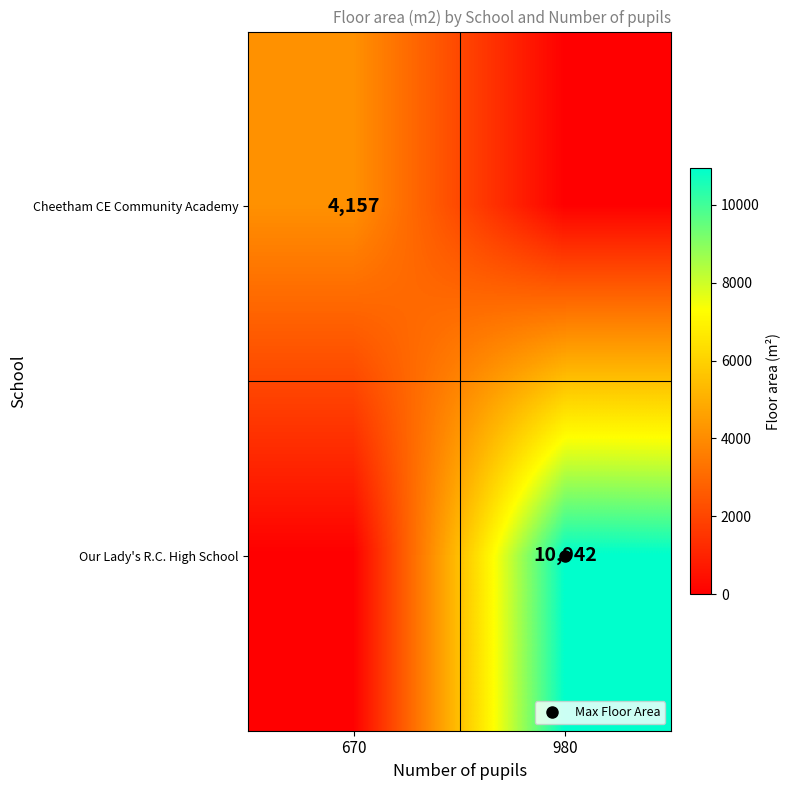

List the series in order of their overall mean, highest first.

Our Lady's R.C. High School, Cheetham CE Community Academy